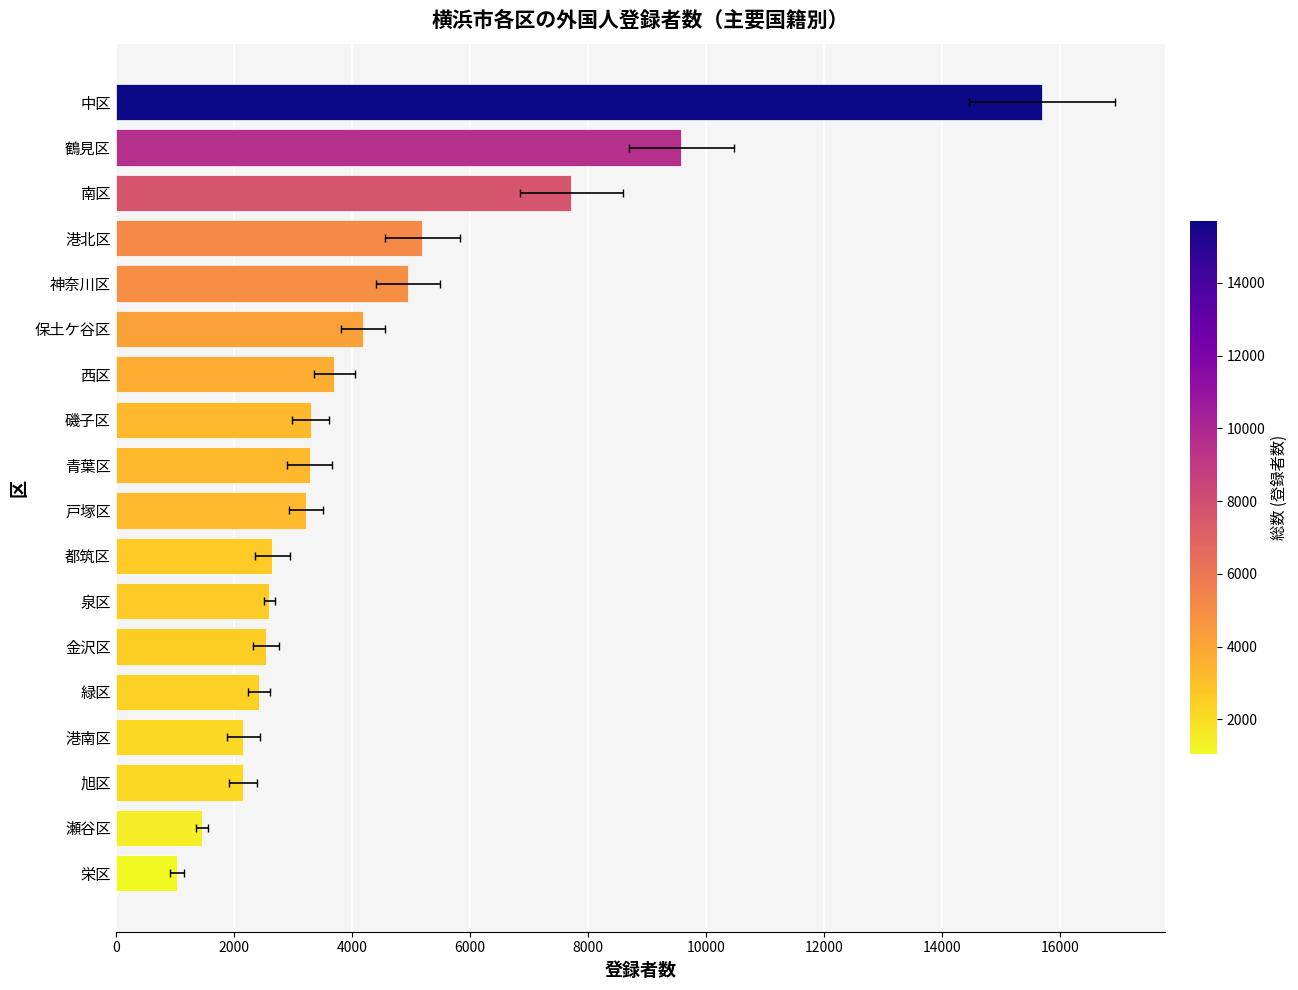

The value at 港南区 is 2164. True or false?

True